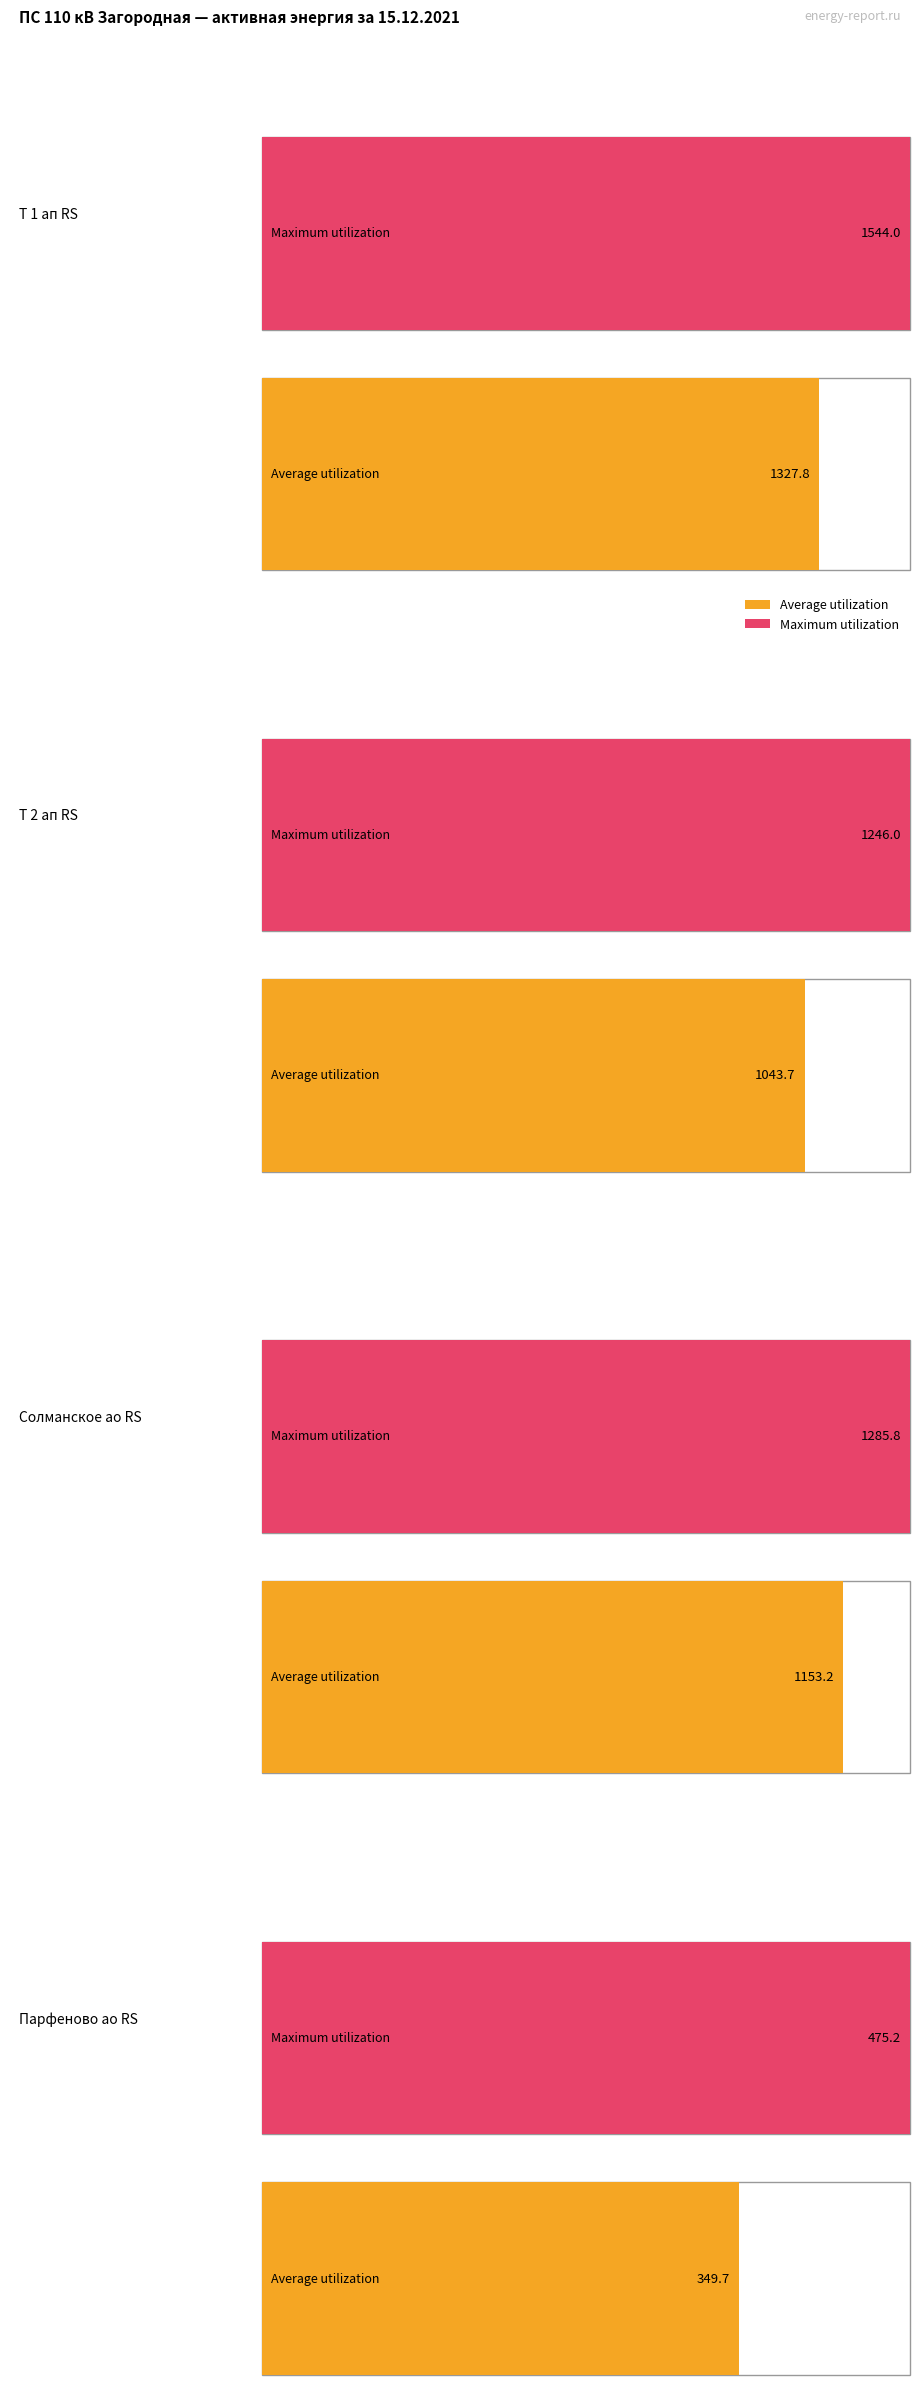

What is the highest value of the 10 Загородная-Парфеново ао RS series?

475.2